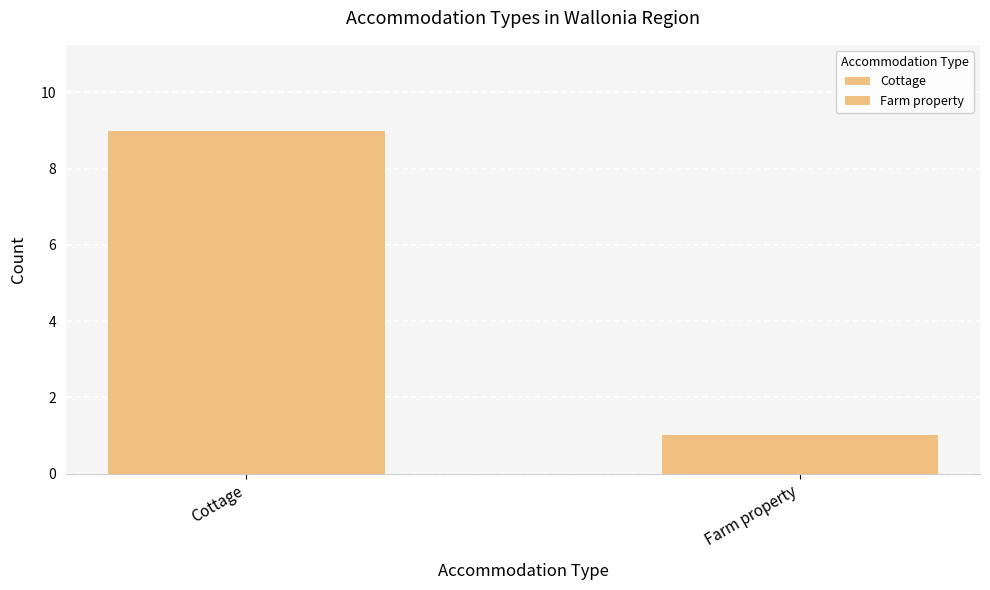

What is the label of the 1st bar from the left?

Cottage